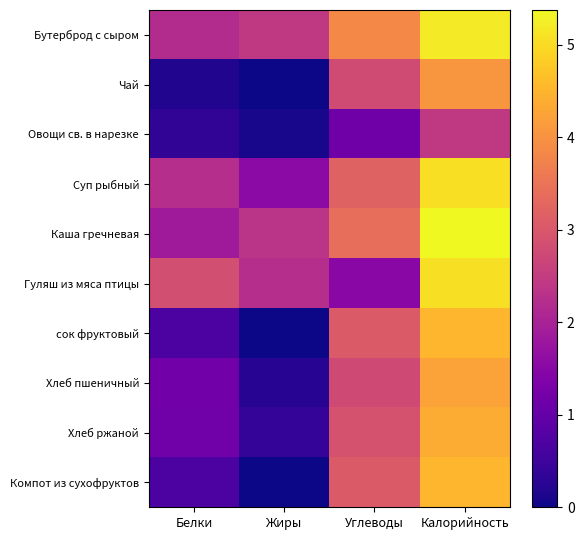

How many categories are shown in the chart?

4